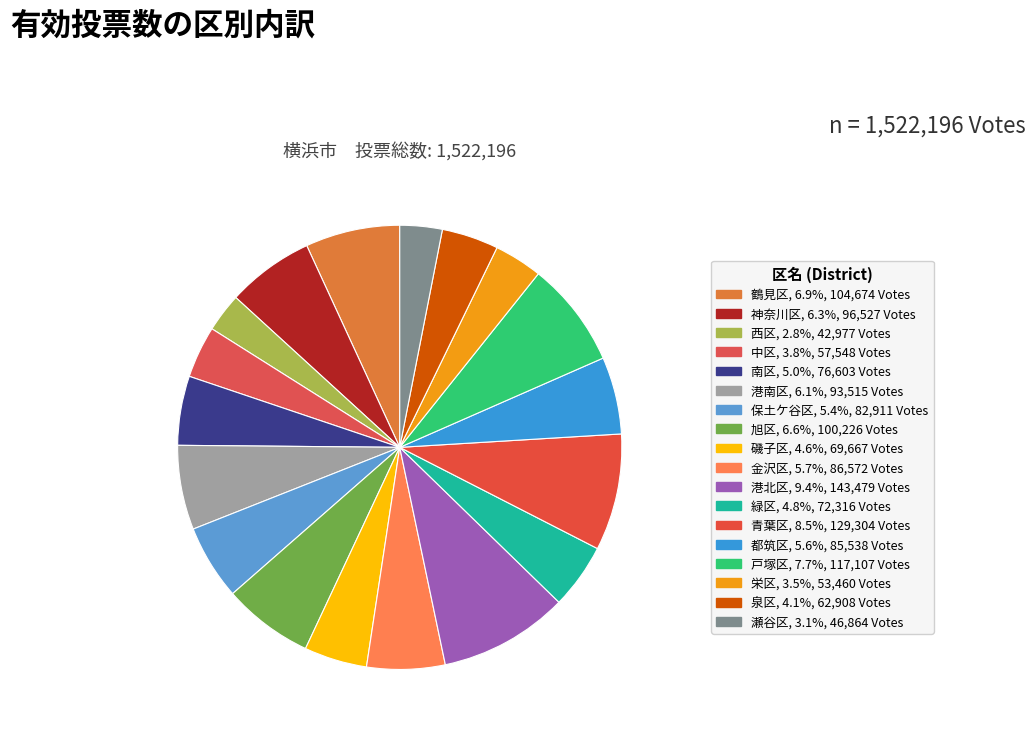

What is the change in value from 港北区 to 栄区?

-90019